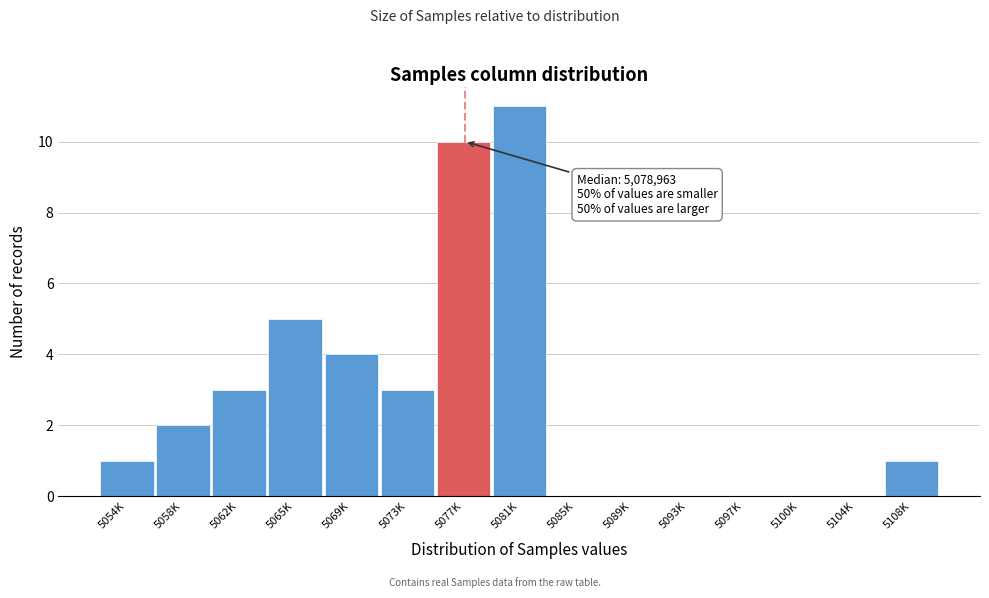

Reading left to right, list all the values displayed in this chart.

5054K=1	5058K=2	5062K=3	5065K=5	5069K=4	5073K=3	5077K=10	5081K=11	5085K=0	5089K=0	5093K=0	5097K=0	5100K=0	5104K=0	5108K=1